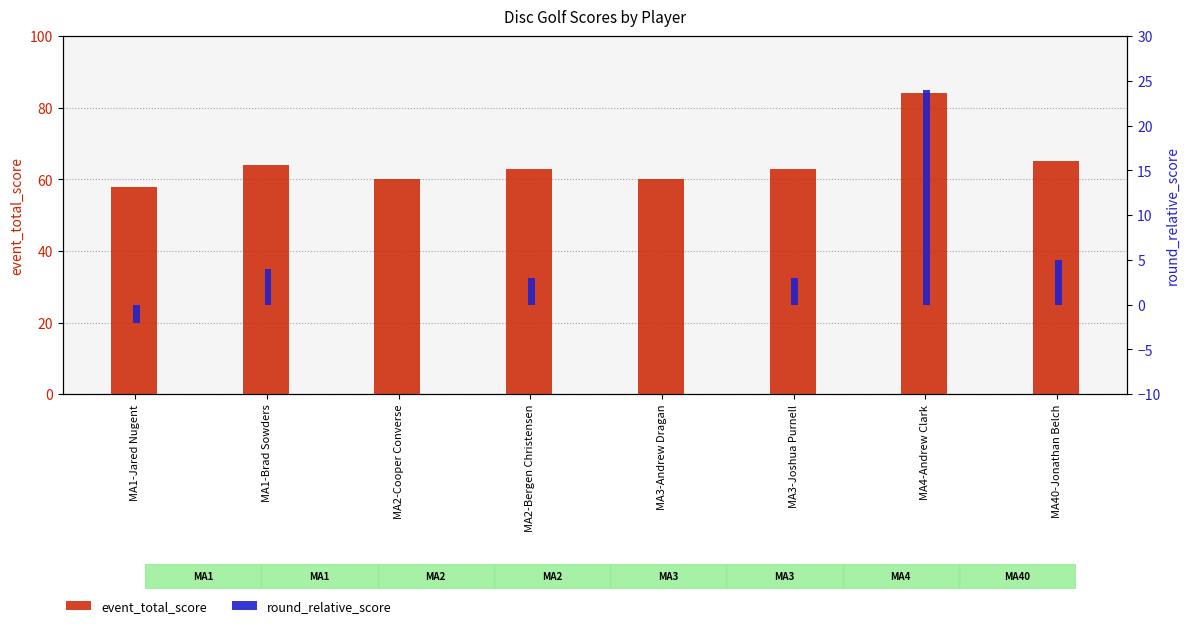

Reading left to right, what are all the values shown in this chart?

event_total_score: MA1-Jared Nugent=58	MA1-Brad Sowders=64	MA2-Cooper Converse=60	MA2-Bergen Christensen=63	MA3-Andrew Dragan=60	MA3-Joshua Purnell=63	MA4-Andrew Clark=84	MA40-Jonathan Belch=65
round_relative_score: MA1-Jared Nugent=-2	MA1-Brad Sowders=4	MA2-Cooper Converse=0	MA2-Bergen Christensen=3	MA3-Andrew Dragan=0	MA3-Joshua Purnell=3	MA4-Andrew Clark=24	MA40-Jonathan Belch=5